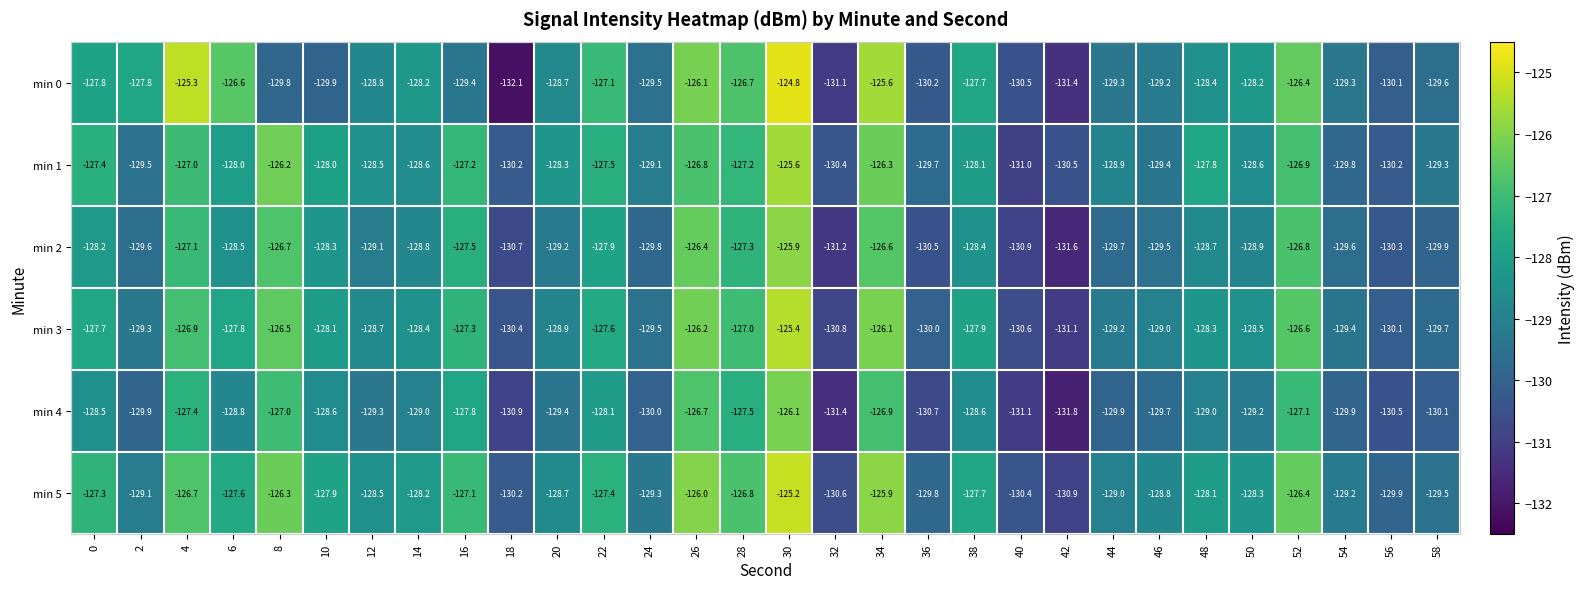

What is the approximate value of min 2 at 8?

-126.7